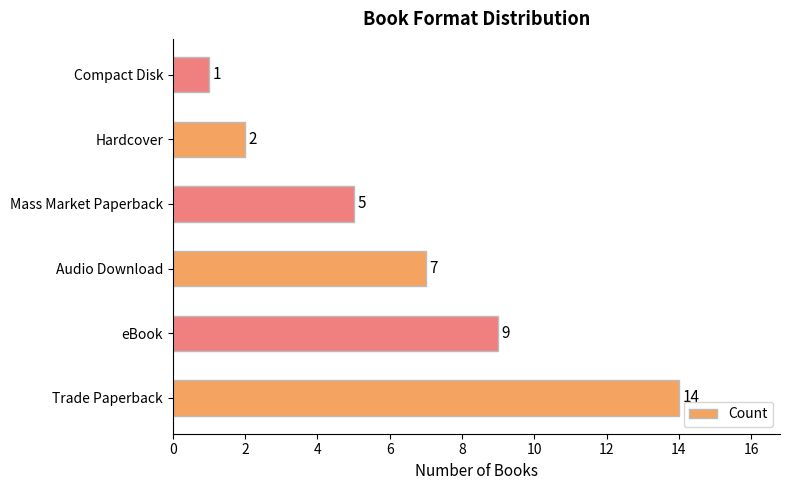

List the labels in order of value, largest first.

Trade Paperback, eBook, Audio Download, Mass Market Paperback, Hardcover, Compact Disk